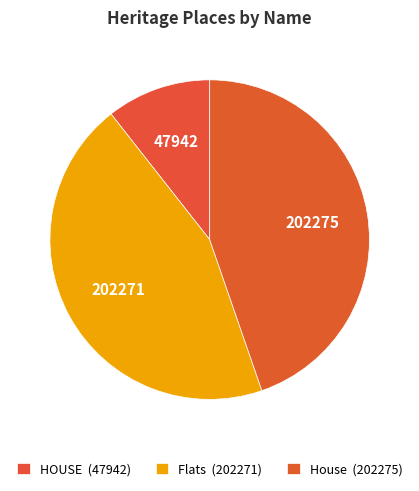

How many slices are in this pie chart?

3